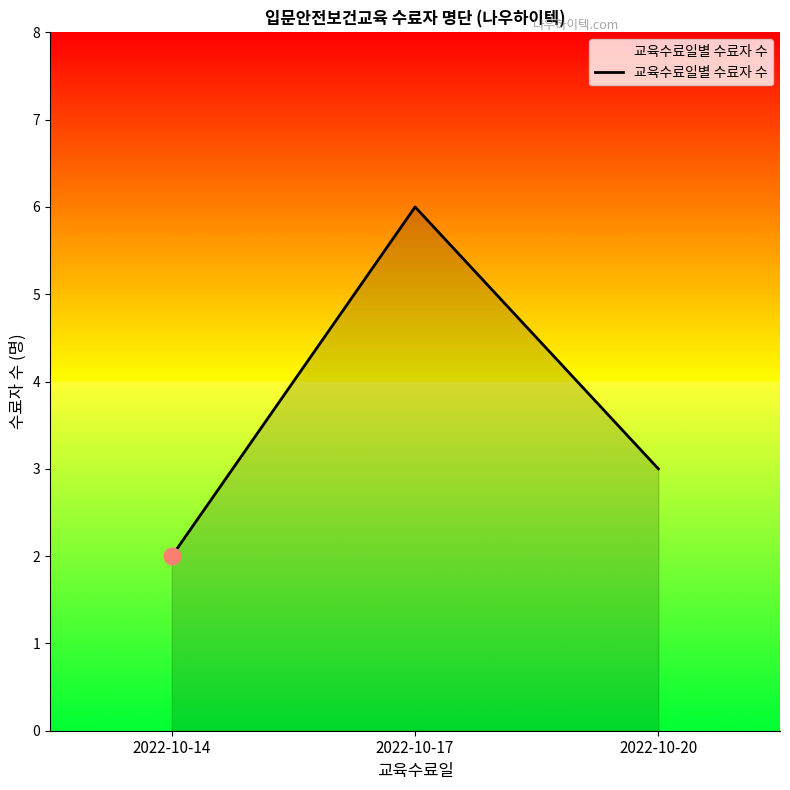

What is the maximum value shown in the chart?

6